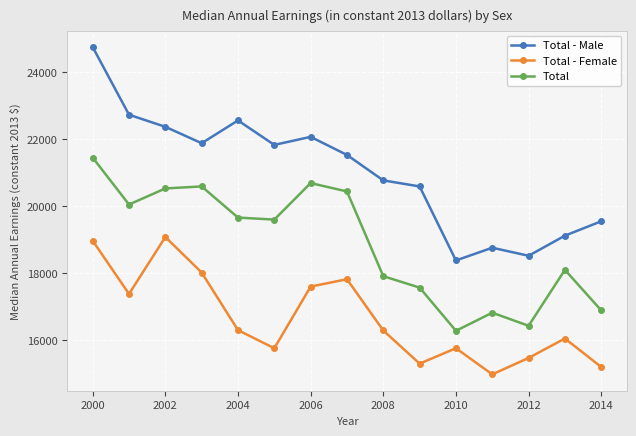

Which series has the widest spread of values?

Total - Male